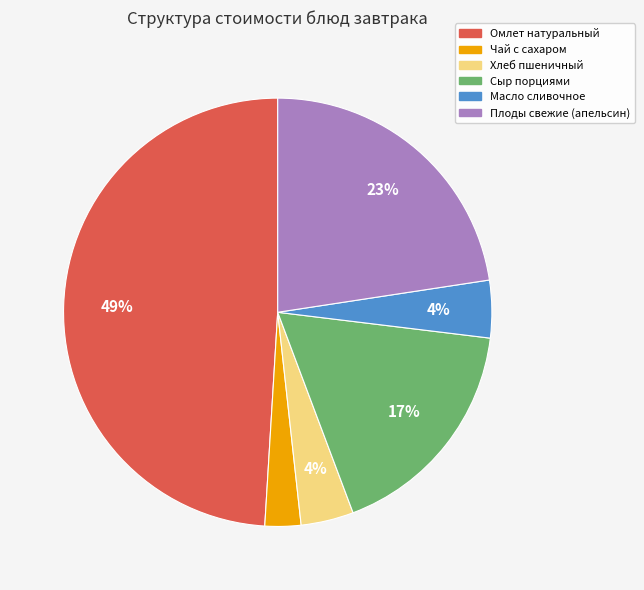

How many slices are in this pie chart?

6